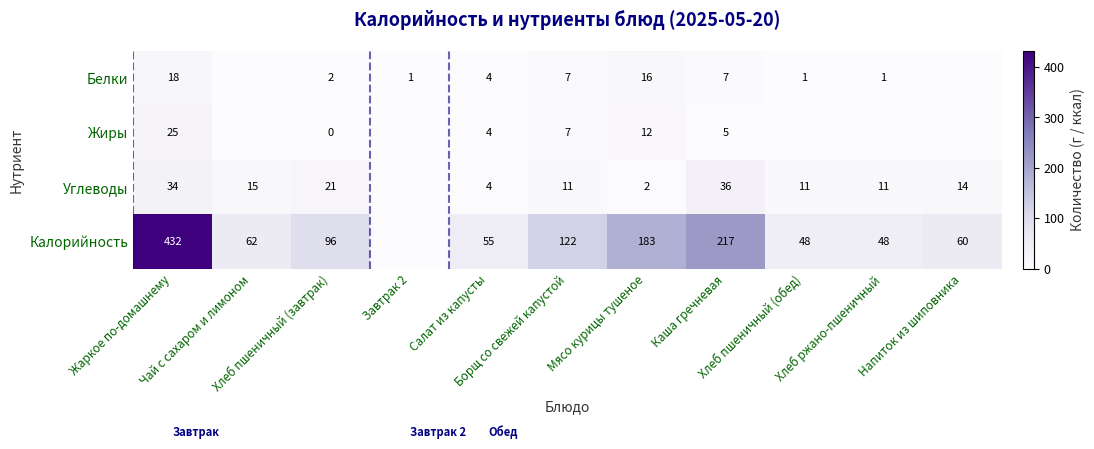

Which series changed the most between Завтрак 2 and Хлеб пшеничный (обед)?

Калорийность